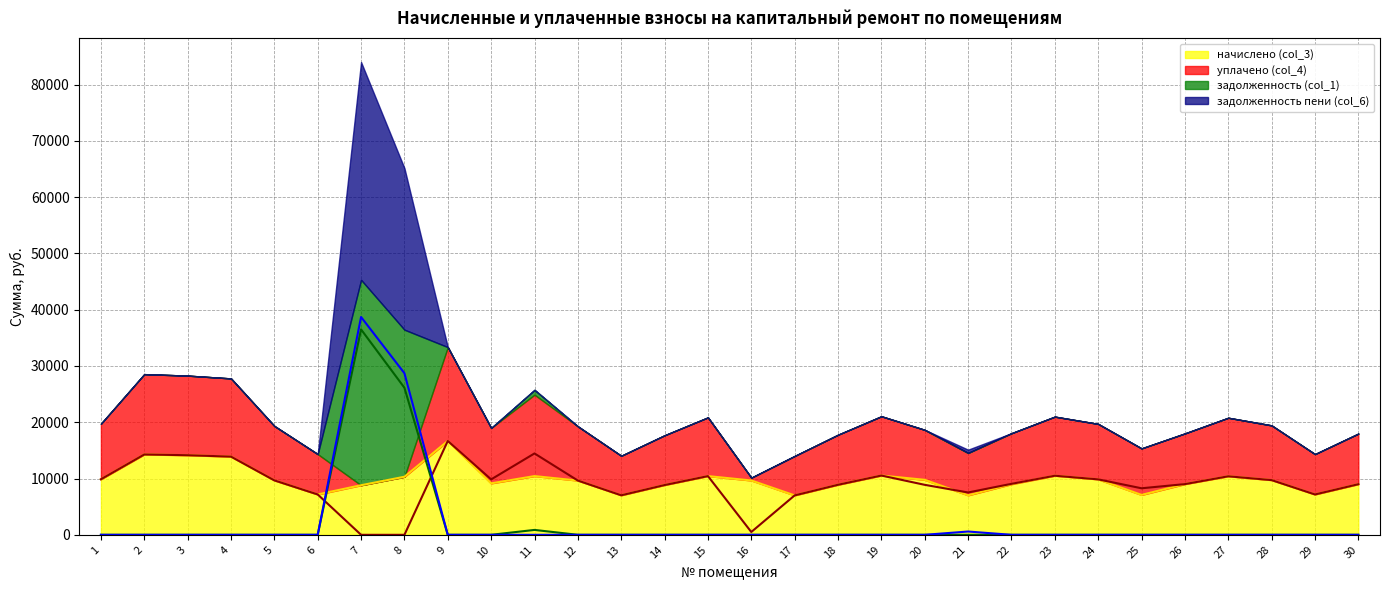

What is the maximum value for начислено (col_3)?

16675.9